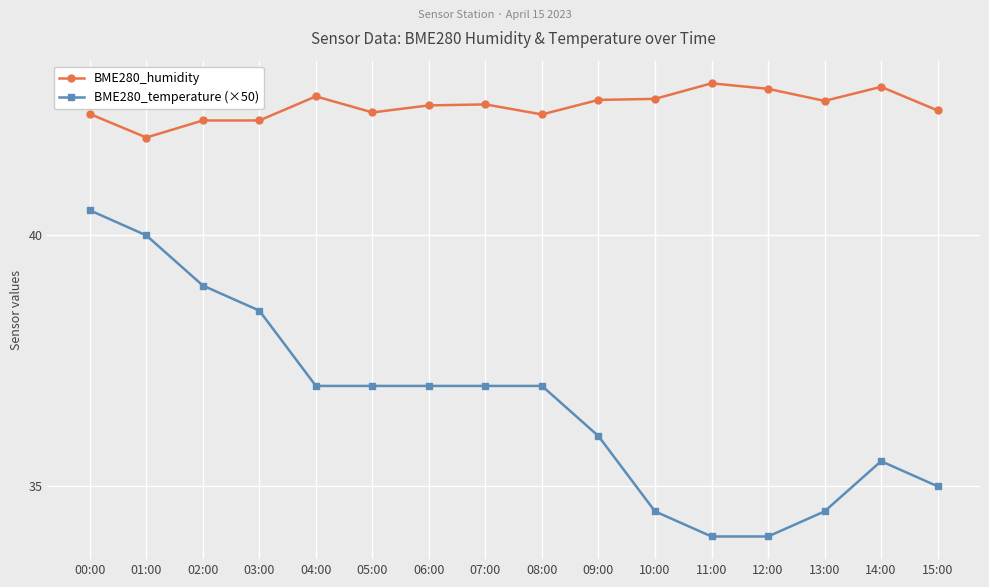

What is the value of the BME280_temperature (×50) point at the 14th from the left?

34.5